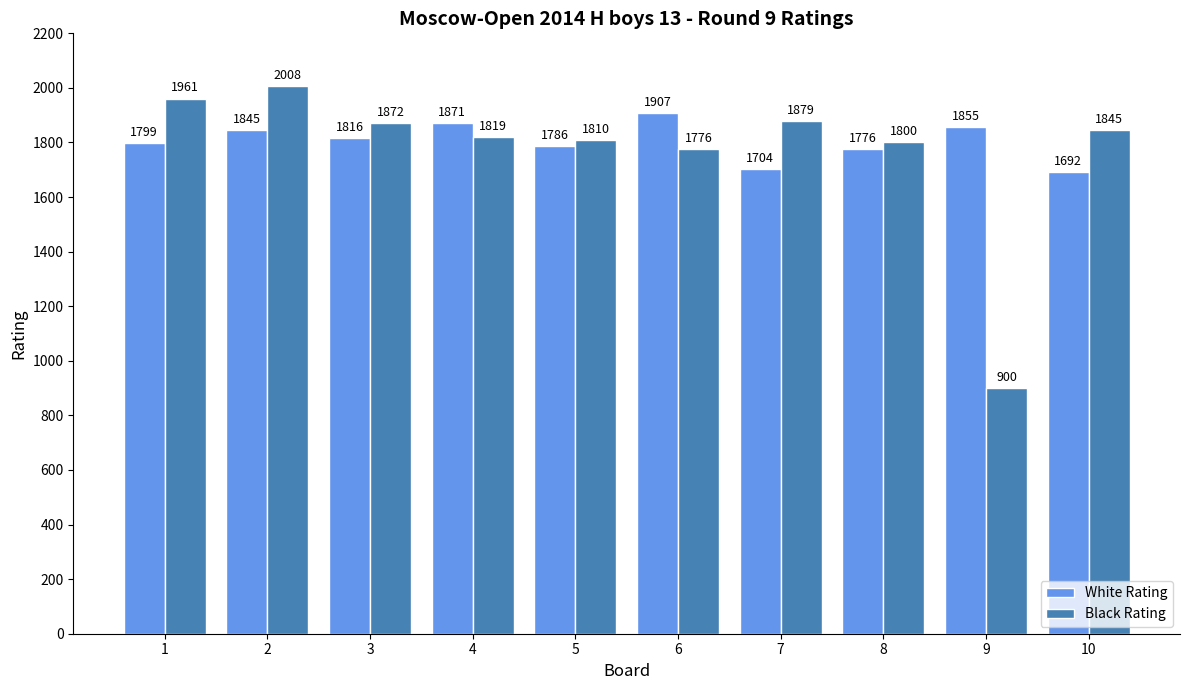

How many values in the White Rating series are below 1816?

5